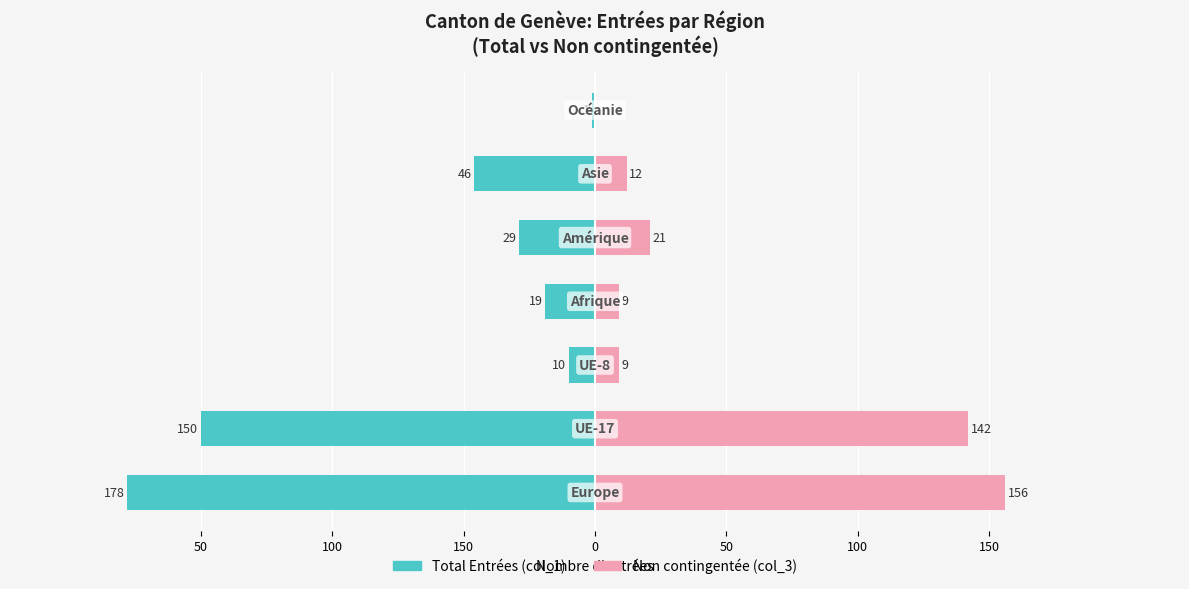

How many values in the Total Entrées series are below -29?

3